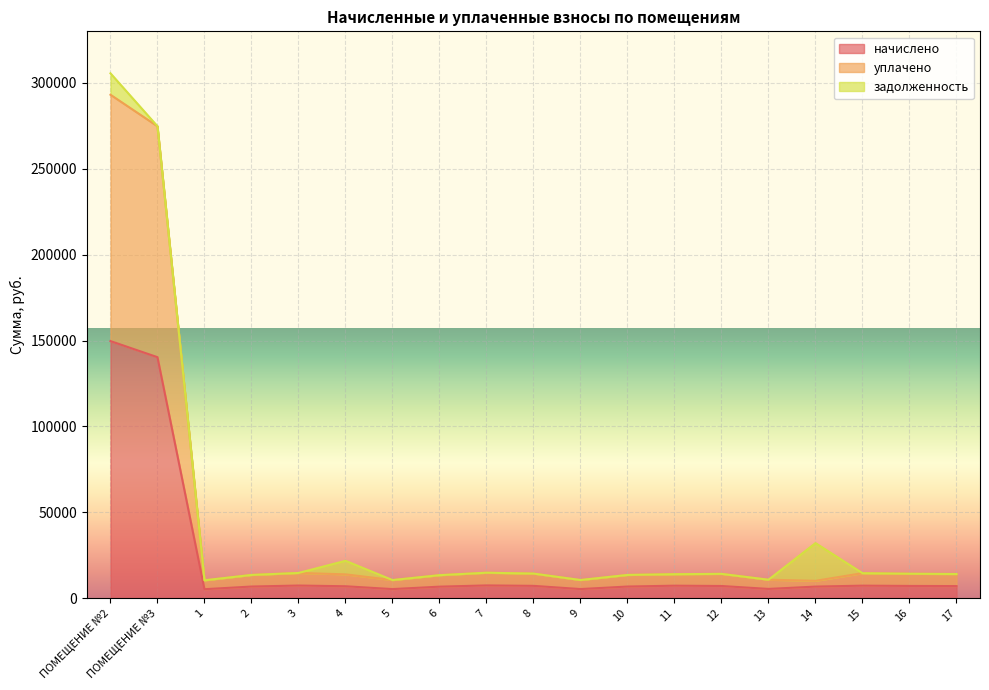

What are all the series names shown in the legend?

начислено, уплачено, задолженность